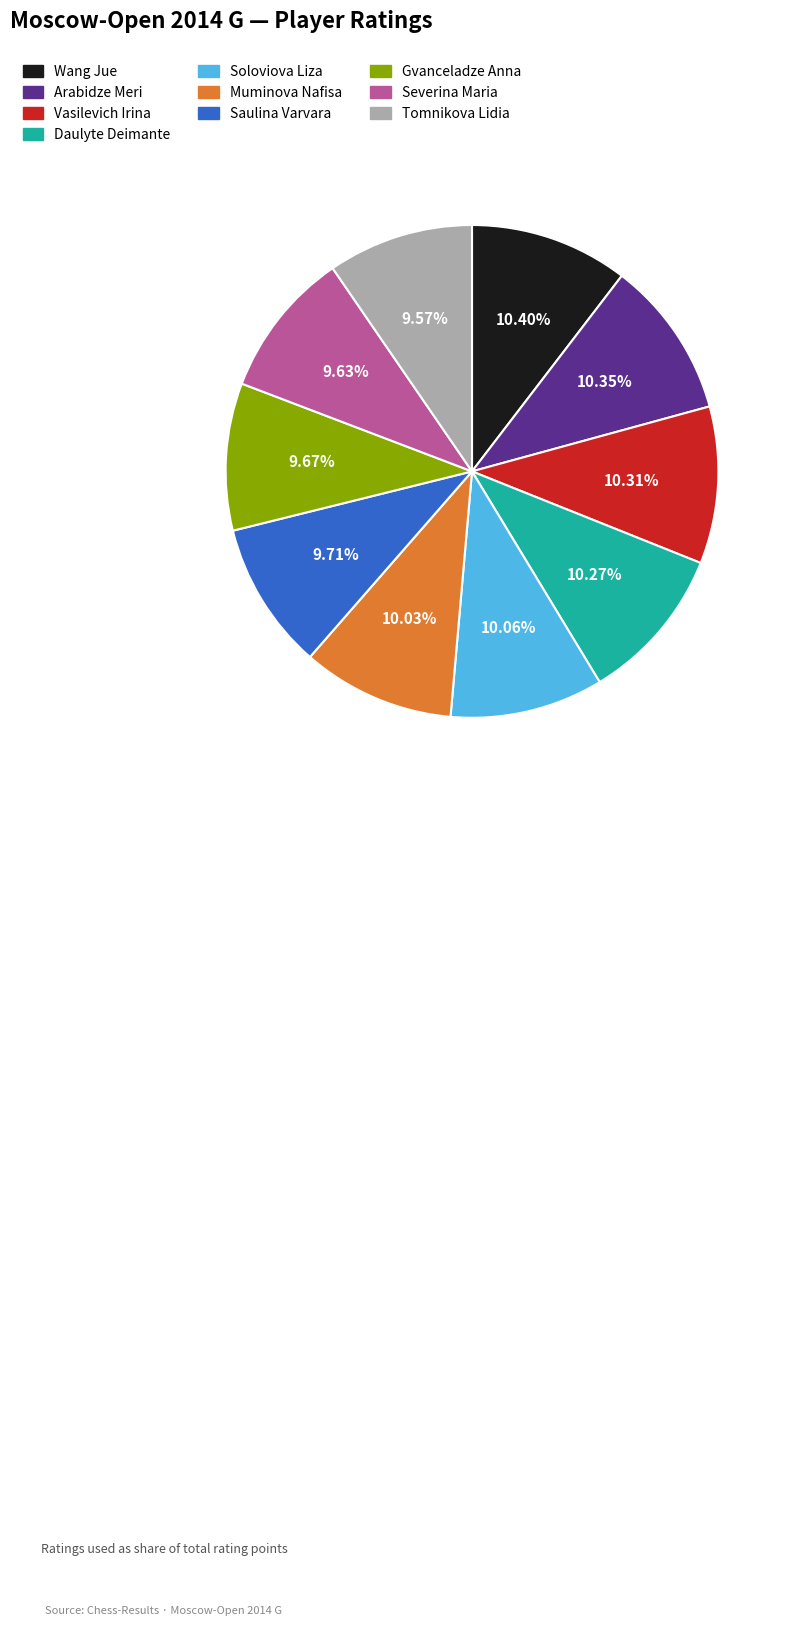

Is there a majority slice in this chart?

No